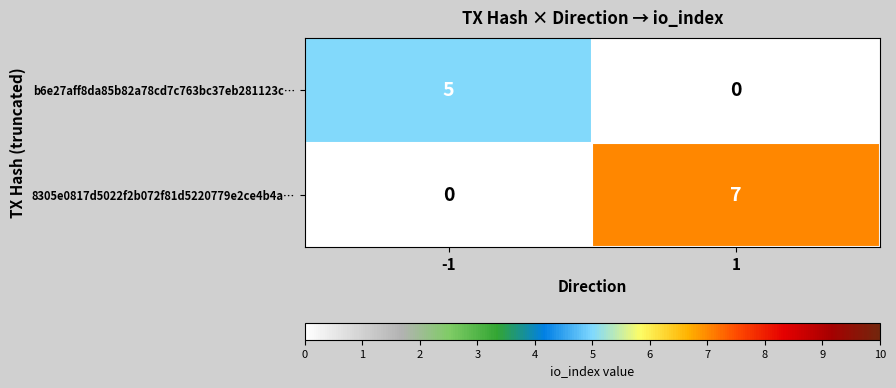

Which series changed the most between -1 and 1?

8305e0817d5022f2b072f81d5220779e2ce4b4a…